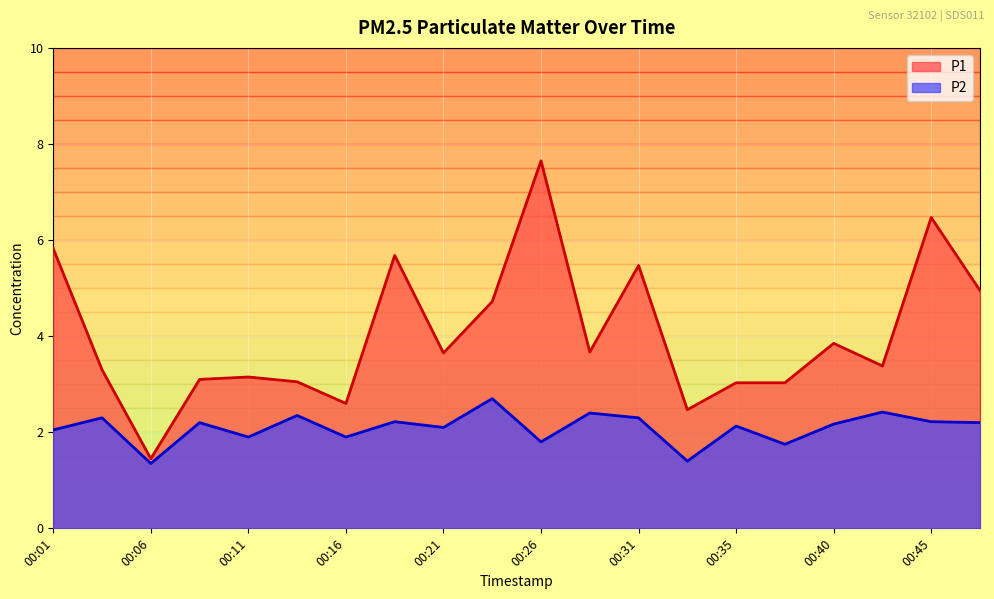

What is the sum of the P2 values at 00:28 and 00:11?

4.3